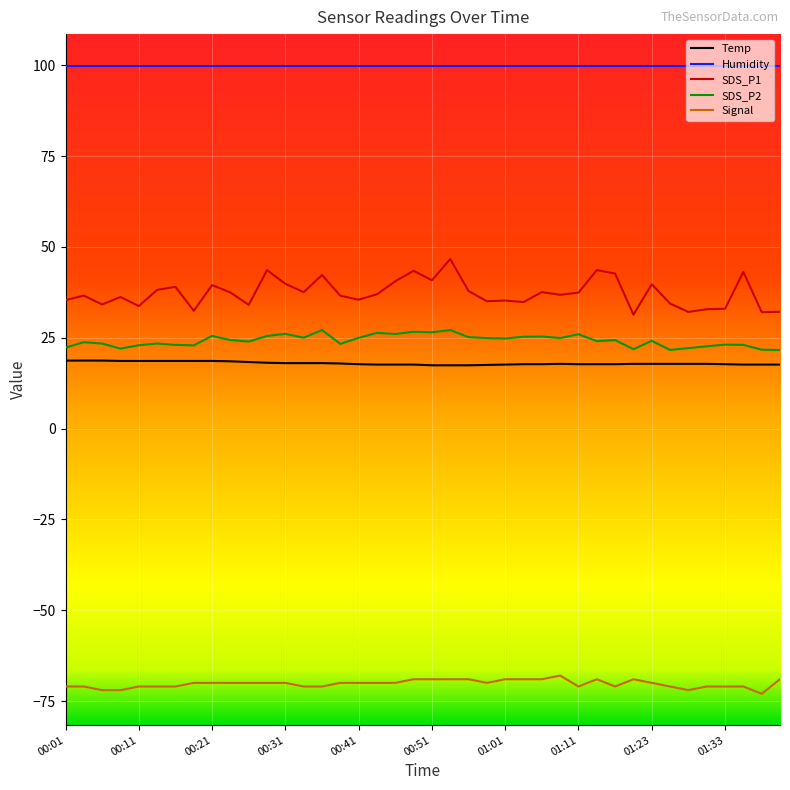

What is the smallest value displayed?

-73.0